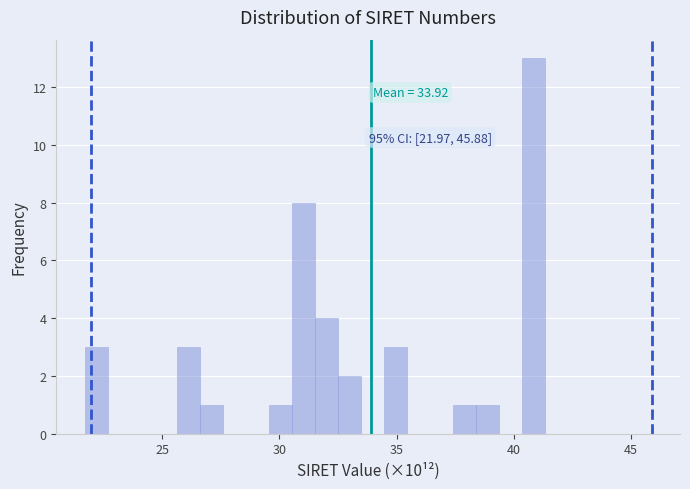

Read against the x-axis, roughly where is the centre of the tallest bar?

41.0